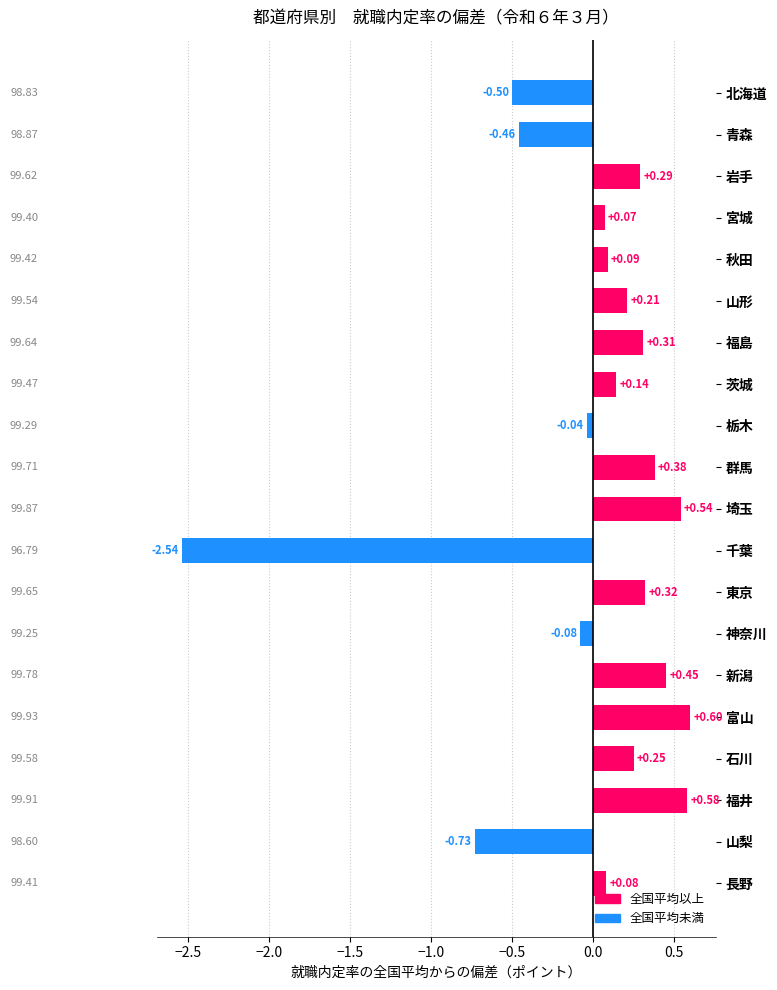

What is the label of the 6th bar from the top?

山形